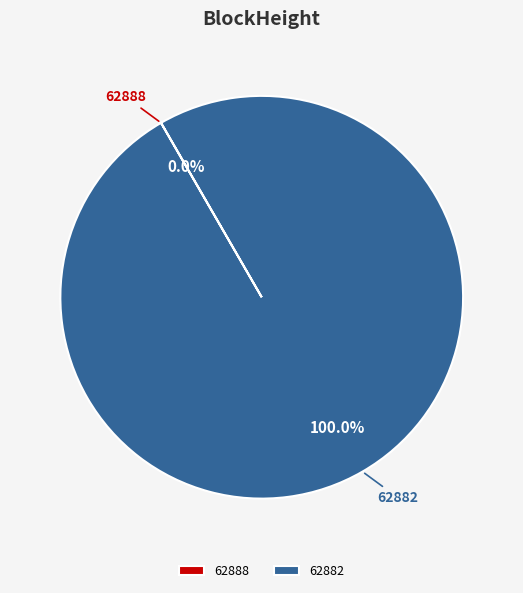

Does 62882 account for over 50% of the chart?

Yes